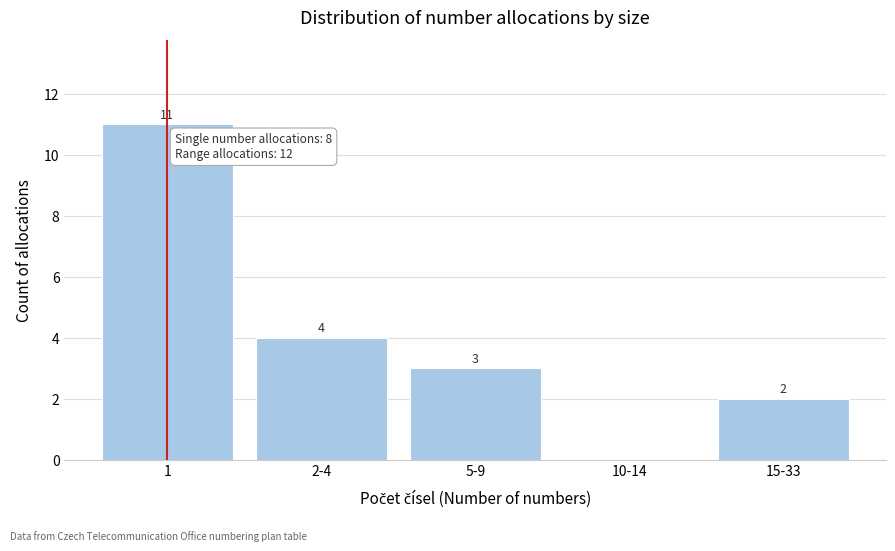

Reading right to left, transcribe all the data shown in this chart.

15-33=2	10-14=0	5-9=3	2-4=4	1=11